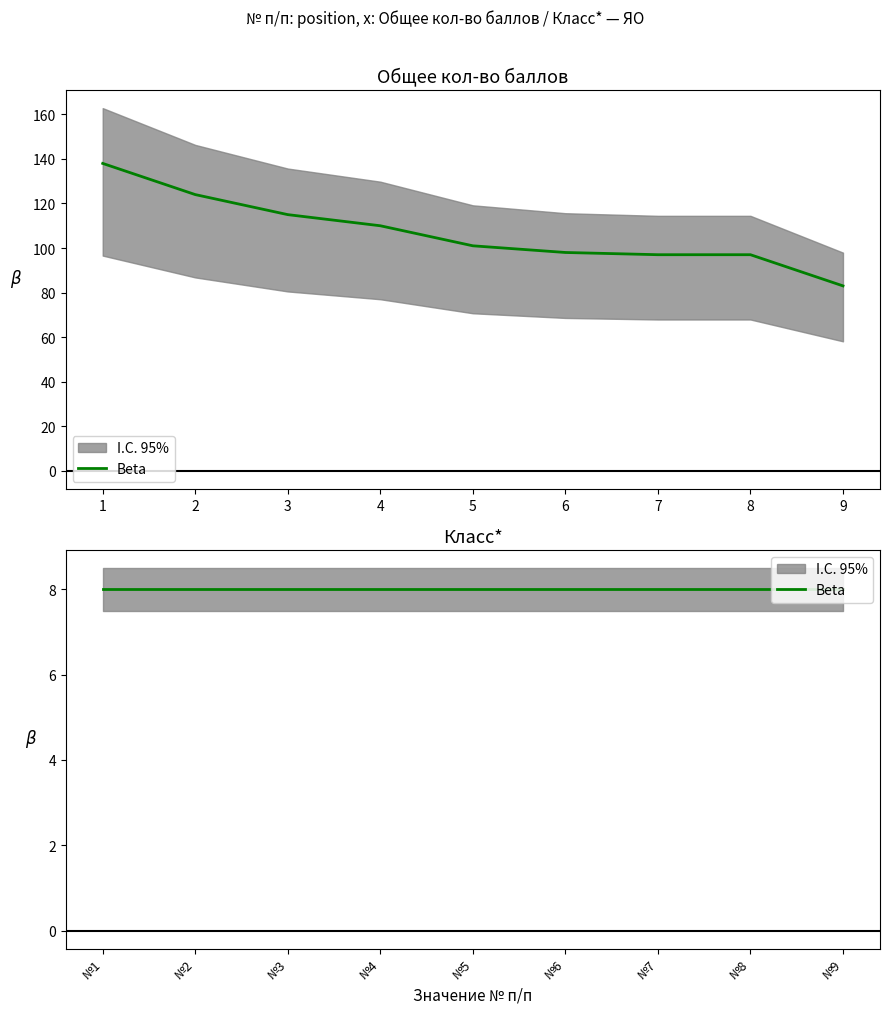

Approximately how many times larger is the value at 4 compared to 2?

0.9